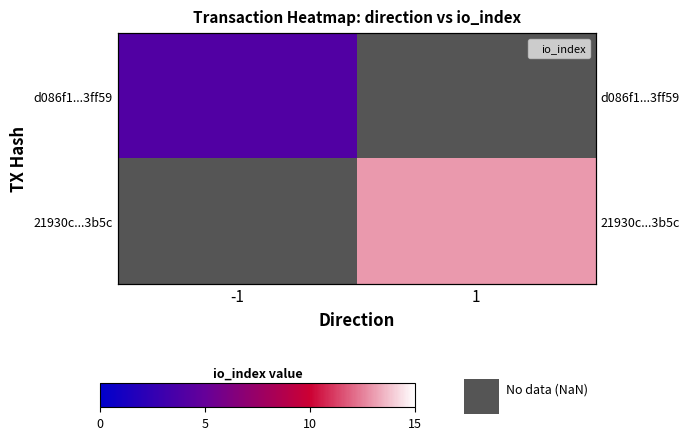

Count the number of categories in the chart.

2